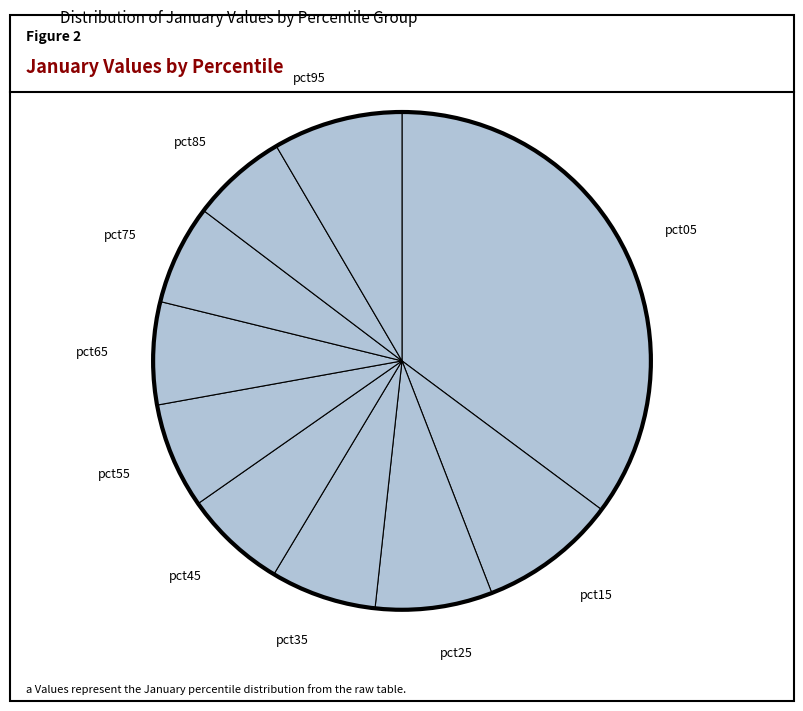

Does pct35 represent more than half of the total?

No